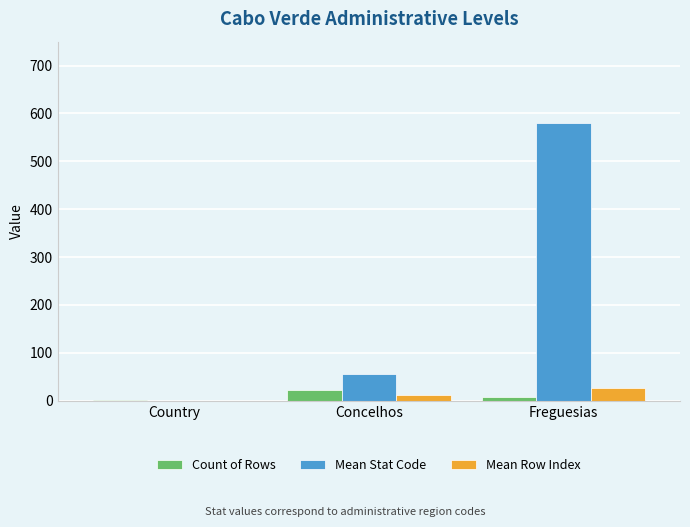

Which series changed the most between Country and Freguesias?

Mean Stat Code